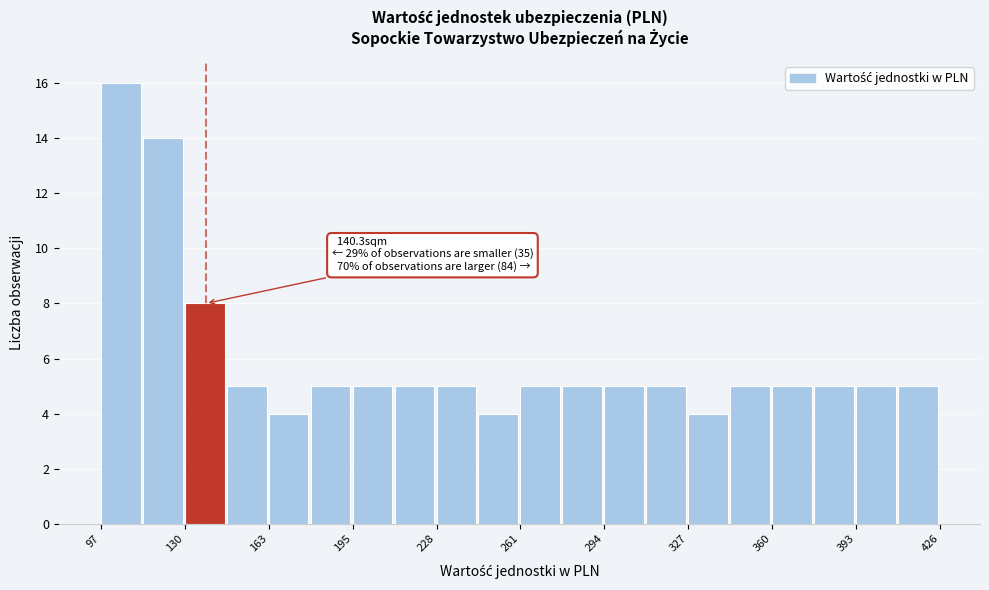

Around what value on the x-axis is the tallest bar? Give the approximate position of its centre, as read against the axis.

105